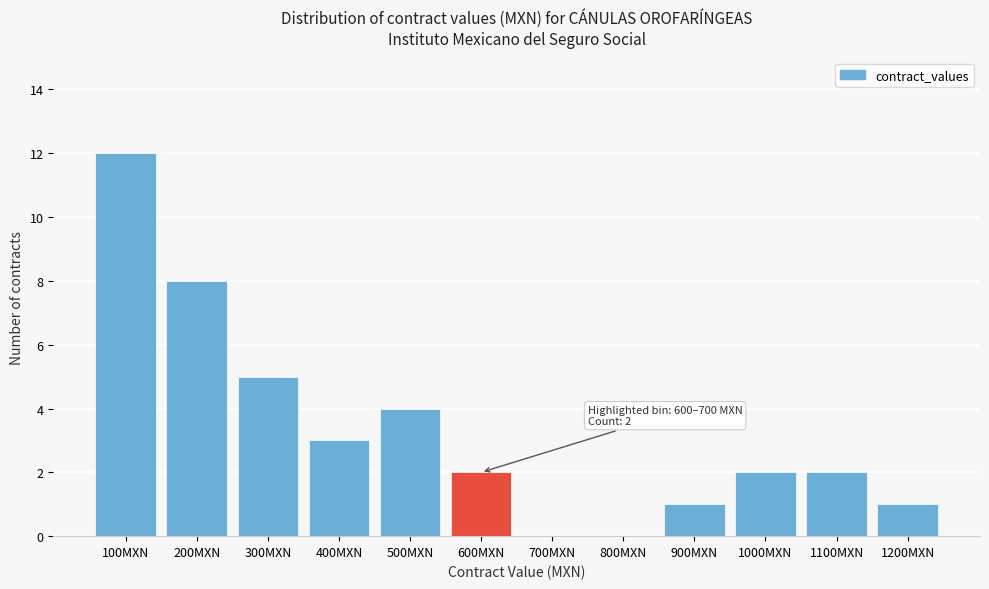

Reading left to right, list all the values displayed in this chart.

100MXN=12	200MXN=8	300MXN=5	400MXN=3	500MXN=4	600MXN=2	700MXN=0	800MXN=0	900MXN=1	1000MXN=2	1100MXN=2	1200MXN=1